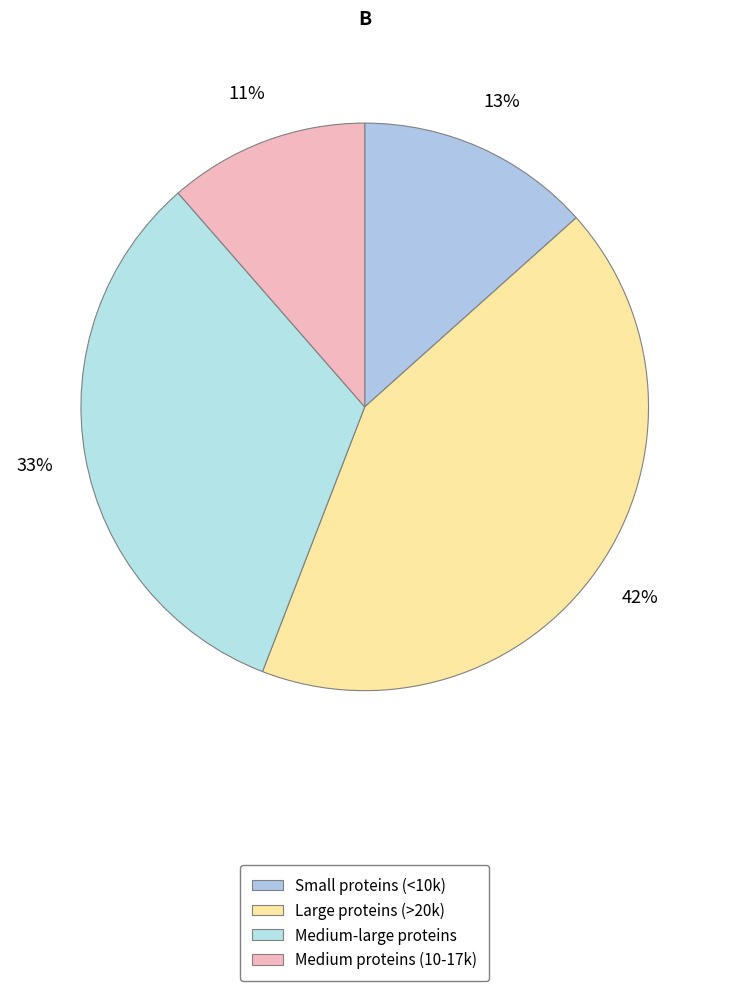

To the nearest percent, what is the average slice percentage?

25%